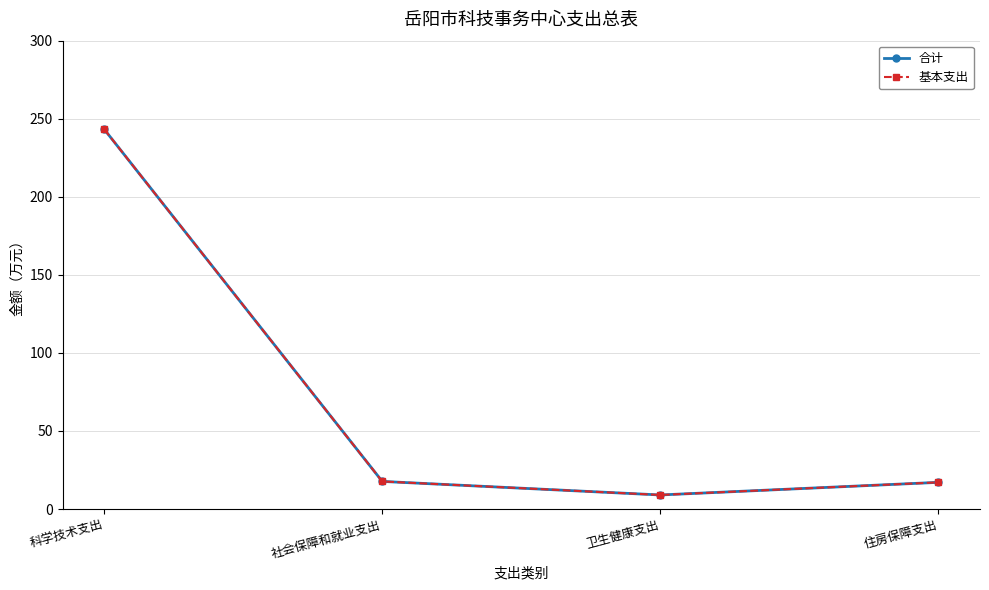

At which label does 基本支出 first exceed 17?

科学技术支出